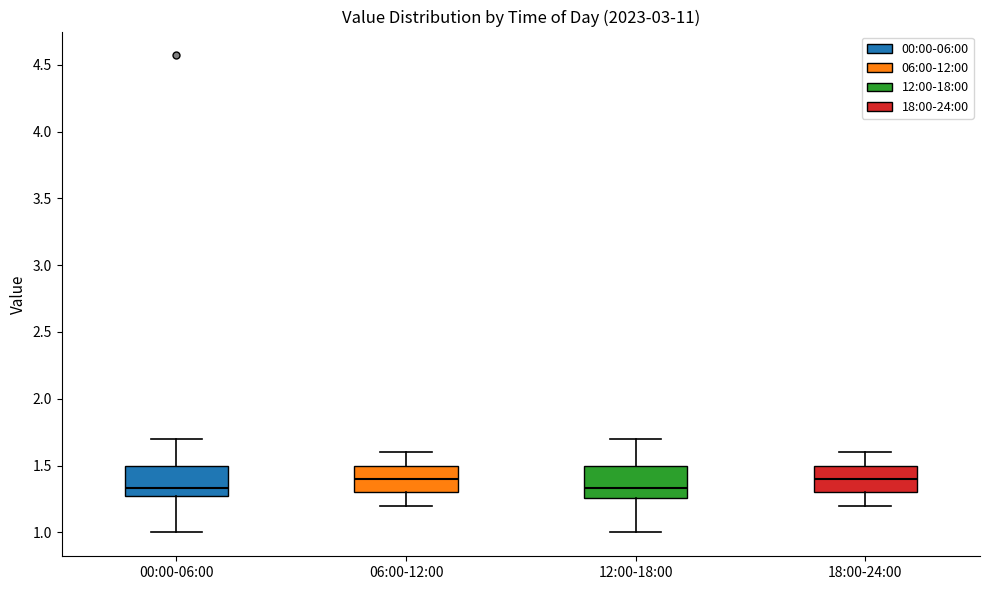

Reading left to right, transcribe this box plot: for each box, give where its median line is, the range the box spans, and where its two whiskers end, as read against the y-axis. The values are not printed on the chart, so give them approximately, as read against the axis.

00:00-06:00: median 1.35, box 1.25 to 1.50, whiskers 1.00 to 1.70
06:00-12:00: median 1.40, box 1.30 to 1.50, whiskers 1.20 to 1.60
12:00-18:00: median 1.35, box 1.25 to 1.50, whiskers 1.00 to 1.70
18:00-24:00: median 1.40, box 1.30 to 1.50, whiskers 1.20 to 1.60